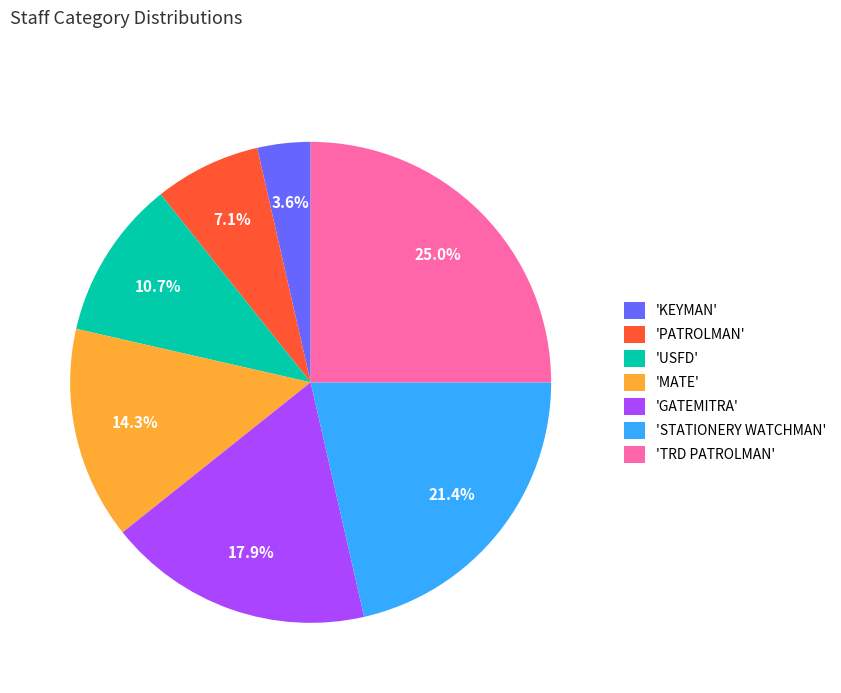

How much of the chart is everything except 'STATIONERY WATCHMAN'?

78.6%